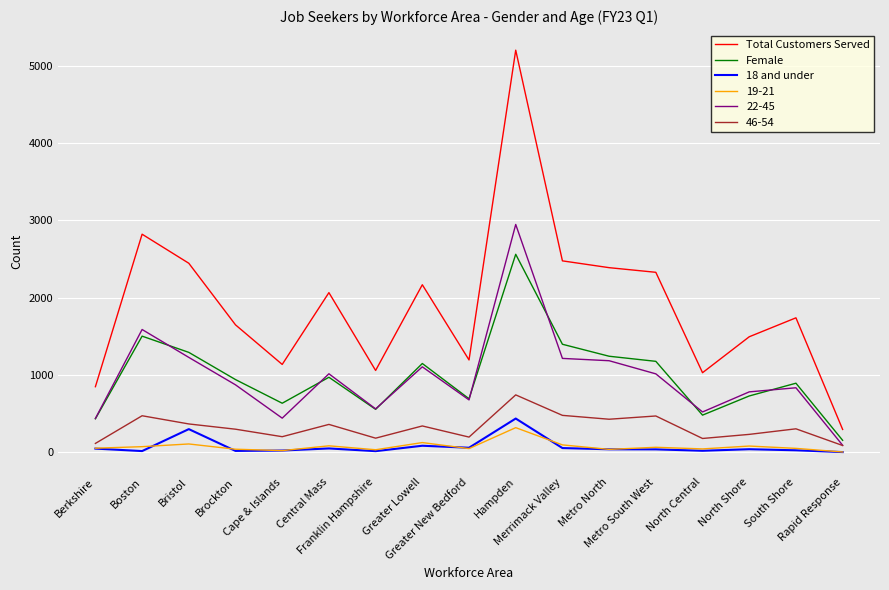

True or false: Total Customers Served has a value of 3752 at Boston.

False